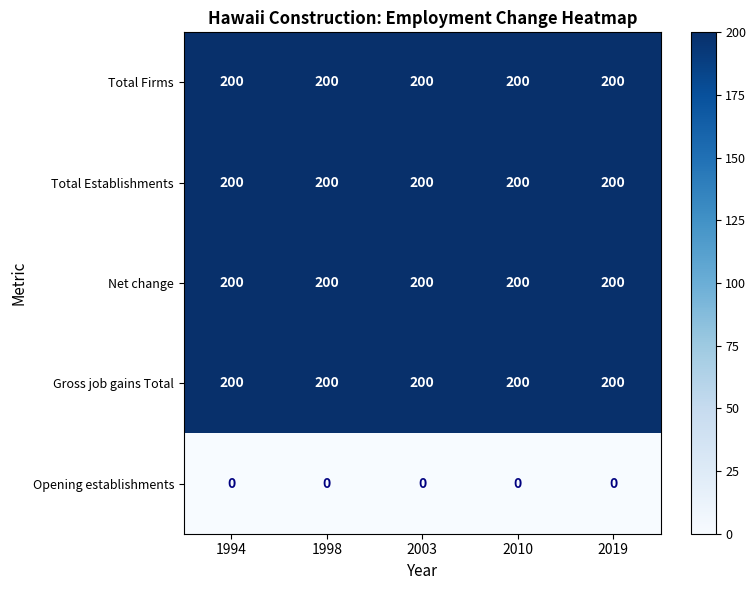

The value of Total Firms at 1998 is 200. True or false?

True